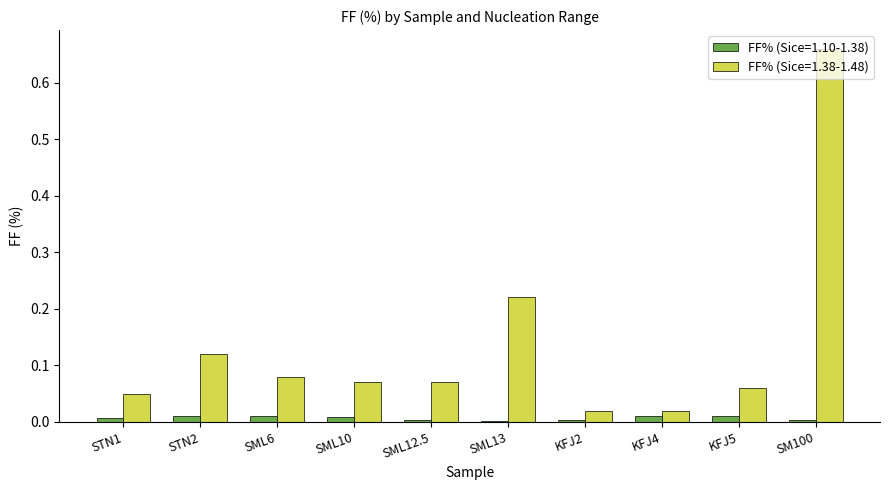

At which category is the sum across all series the highest?

SM100